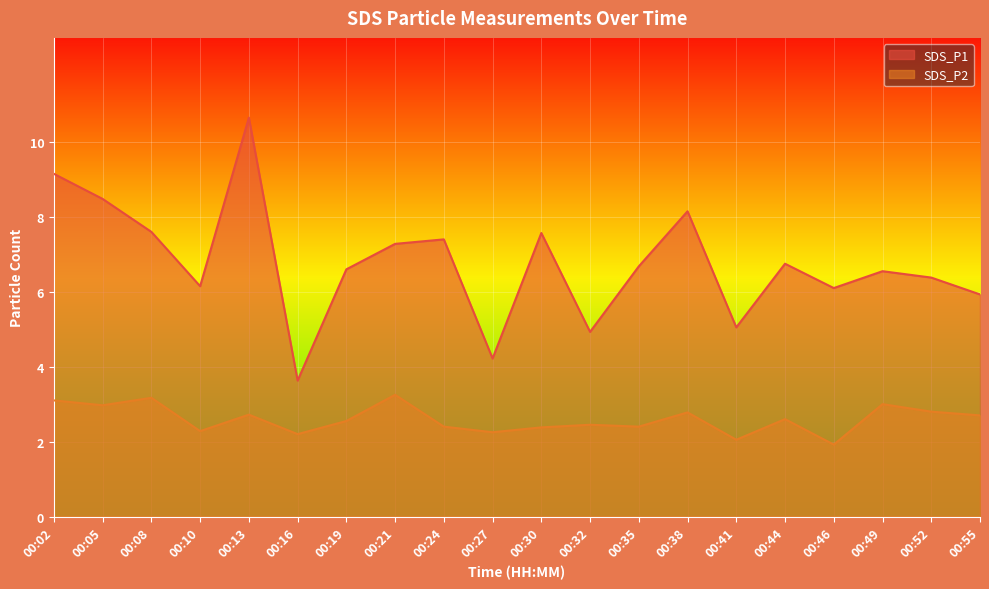

Count the number of data series in this chart.

2